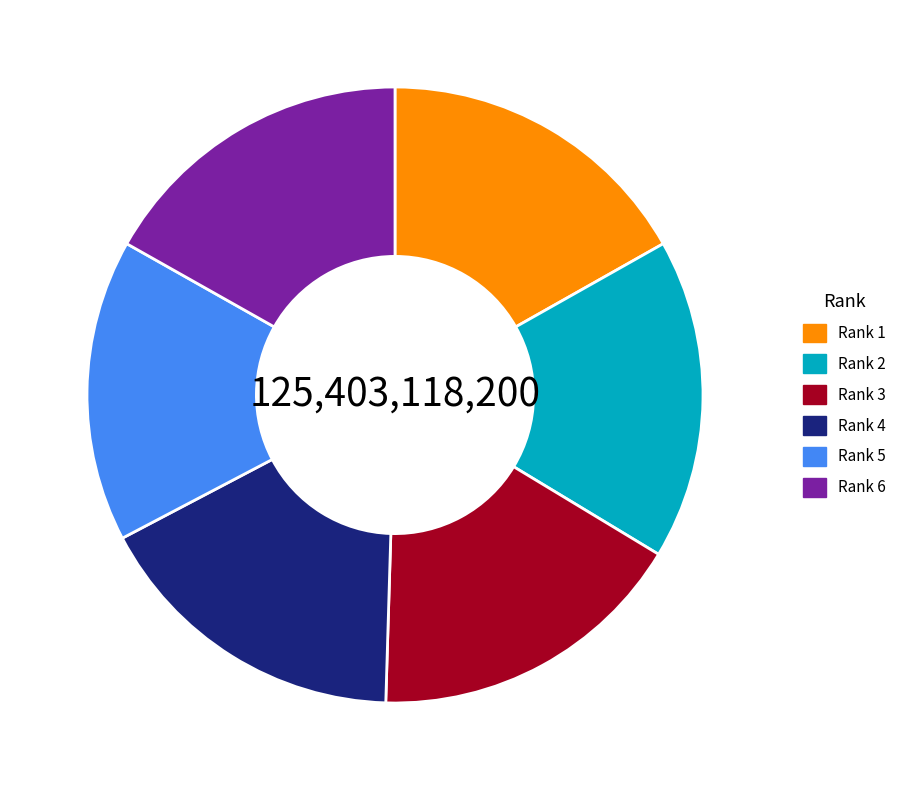

Which category has the smallest portion of the pie?

Rank 5